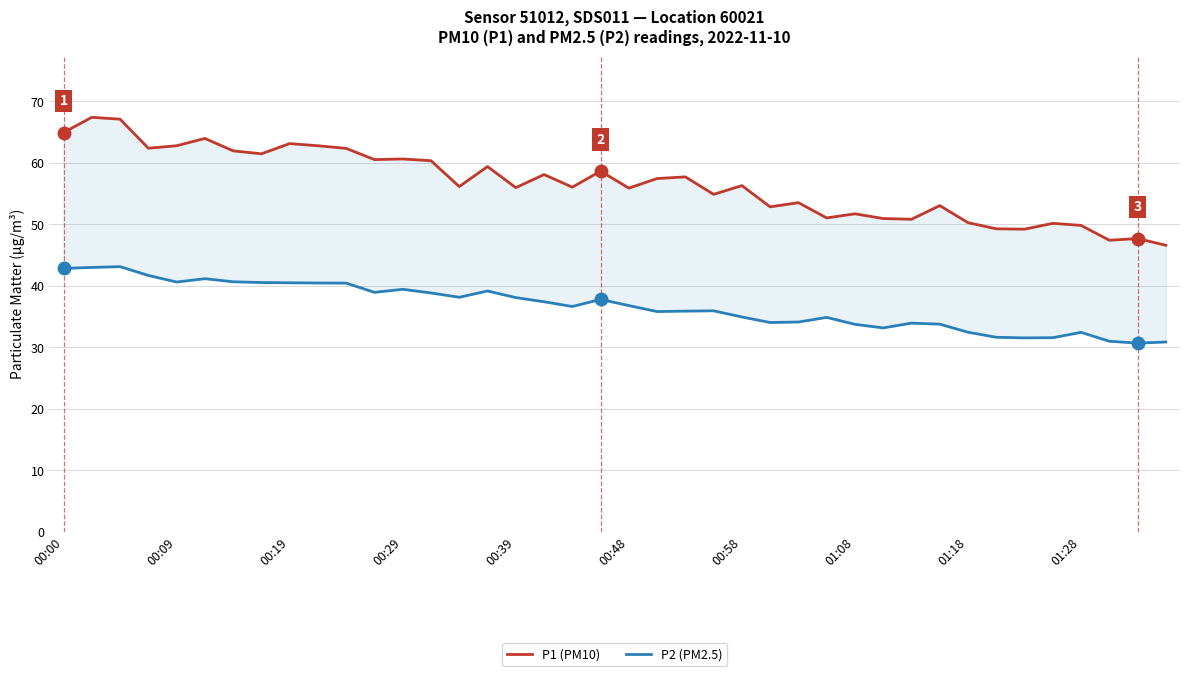

What is the spread (max minus min) of values at 37?

16.4